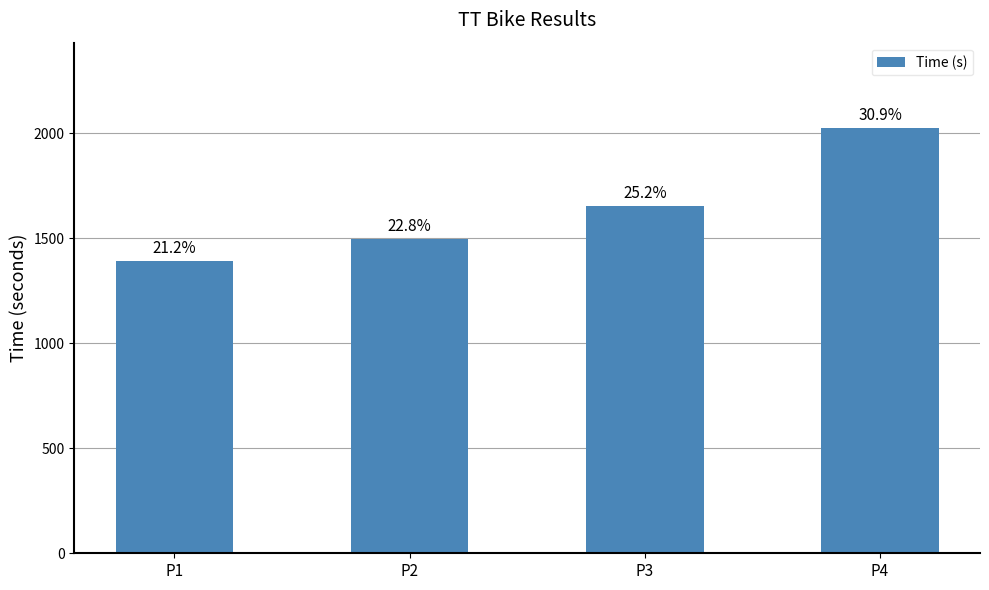

Which category has the lowest value across all series?

P1